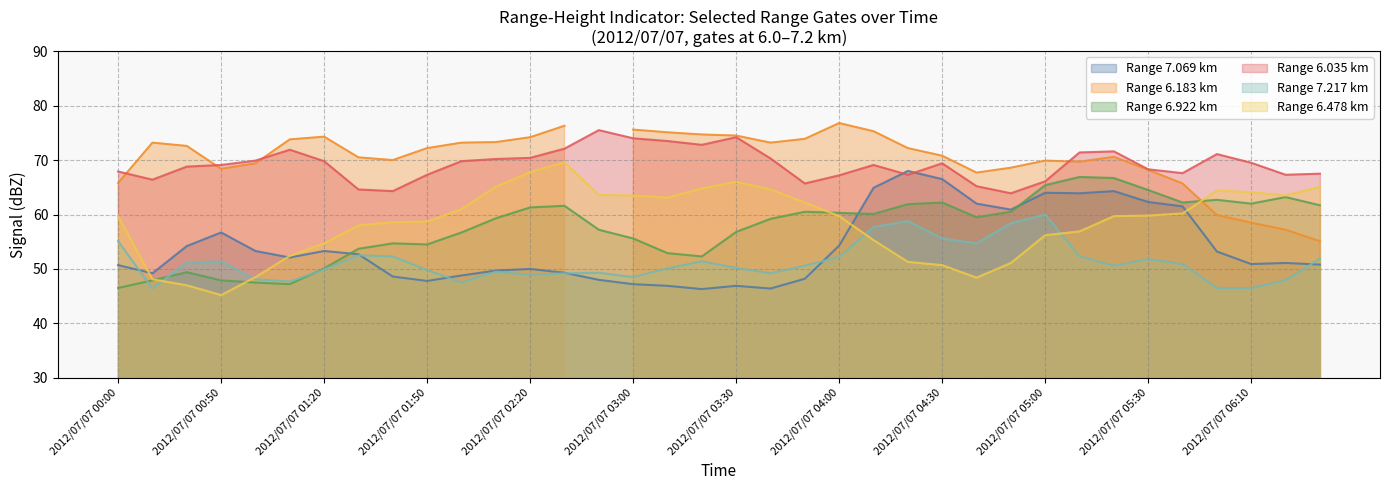

What position from the right is 2012/07/07 01:10?

31